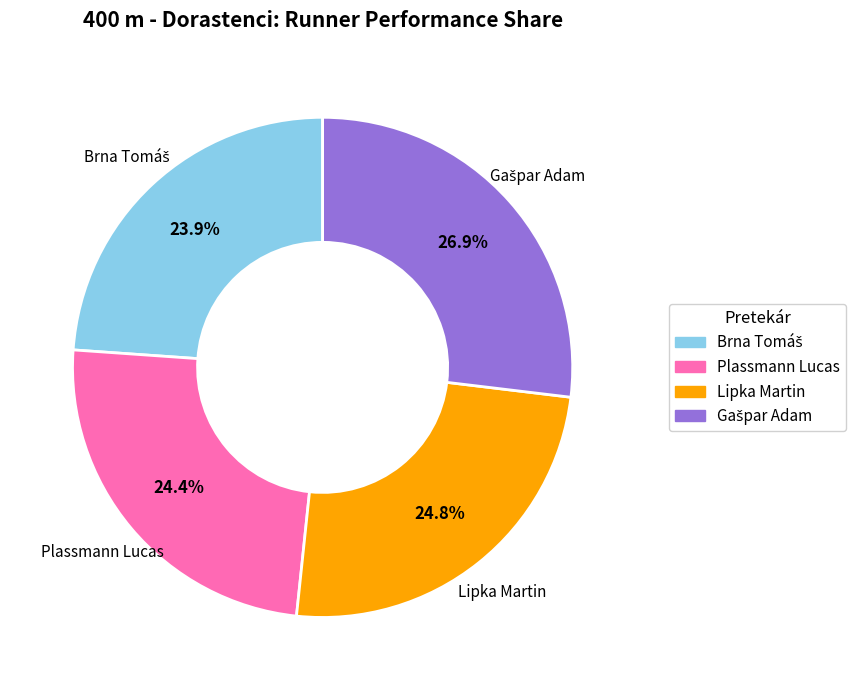

What is the ratio of the value at Lipka Martin to the value at Plassmann Lucas?

1.0